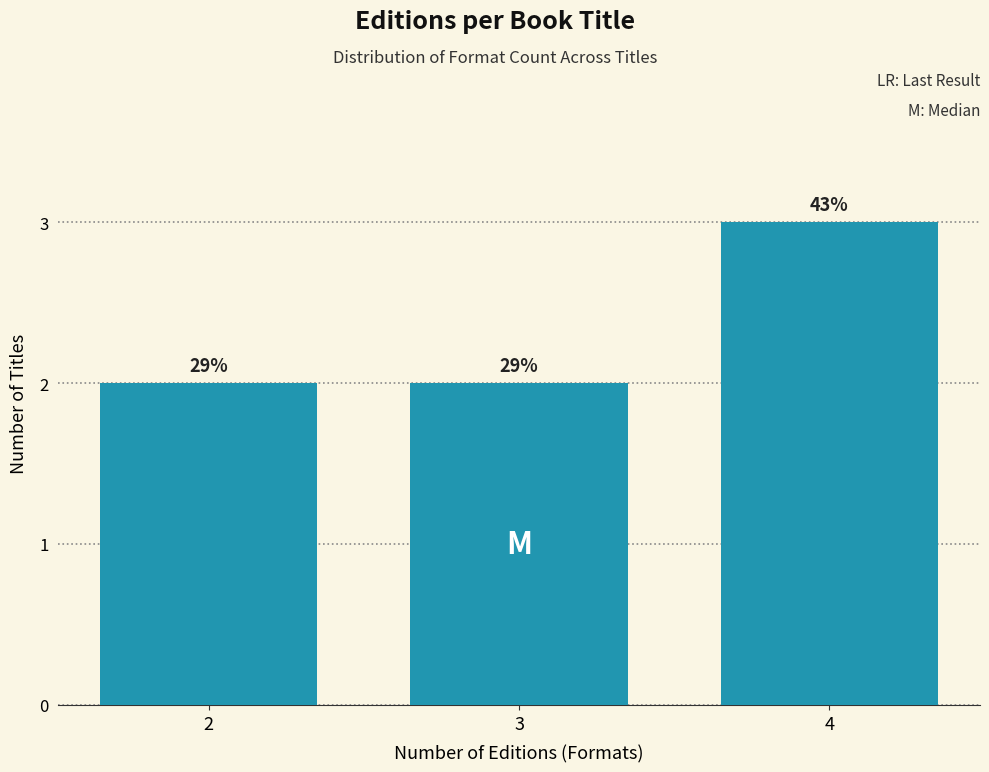

How many bars are there in total?

3